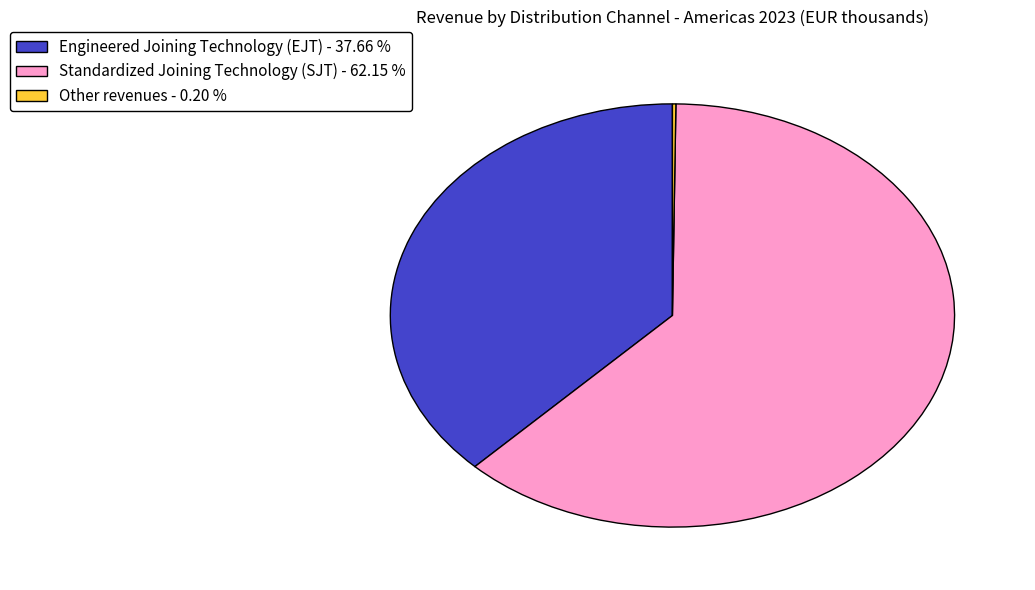

Is Standardized Joining Technology (SJT) - 62.15 % the majority of the pie?

Yes